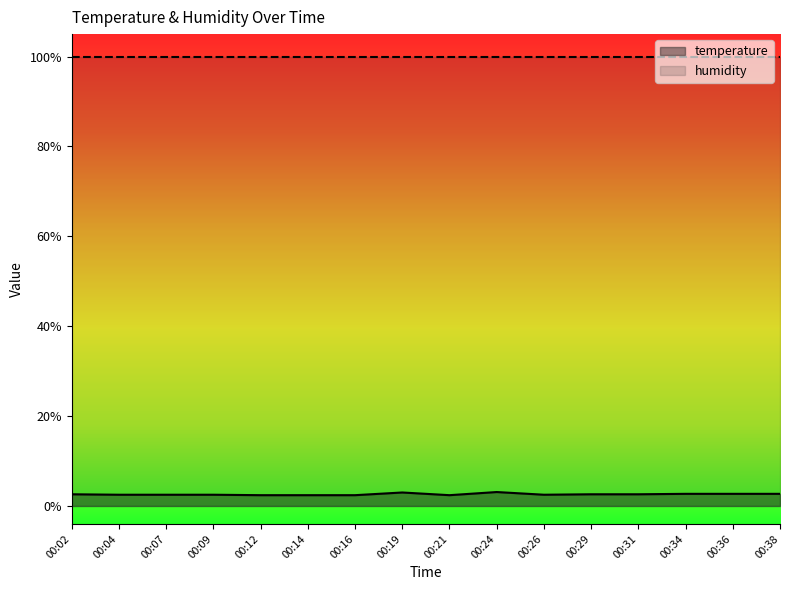

What is the change in value from 00:04 to 00:34?

+0.2